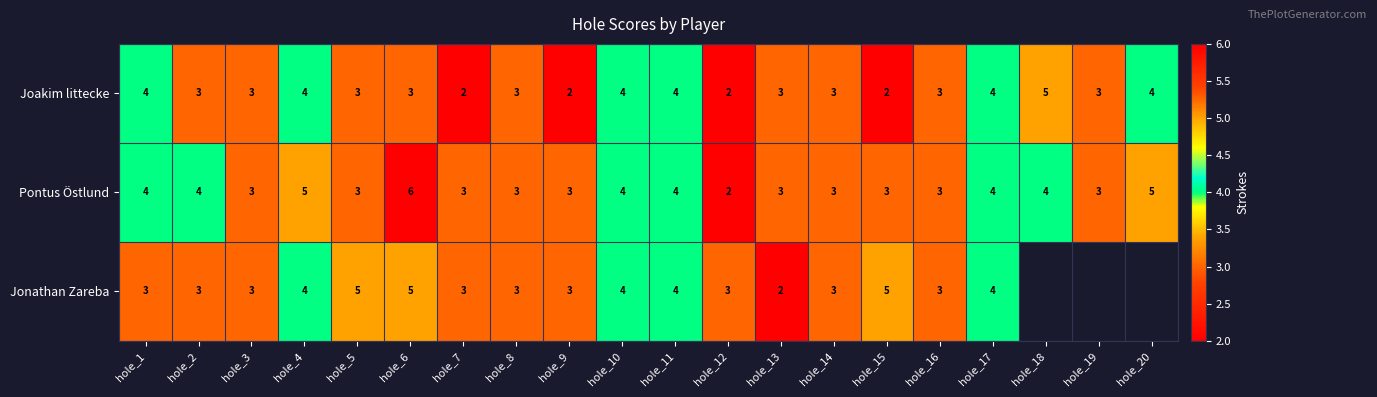

The value of Jonathan Zareba at hole_11 is 2.8. True or false?

False